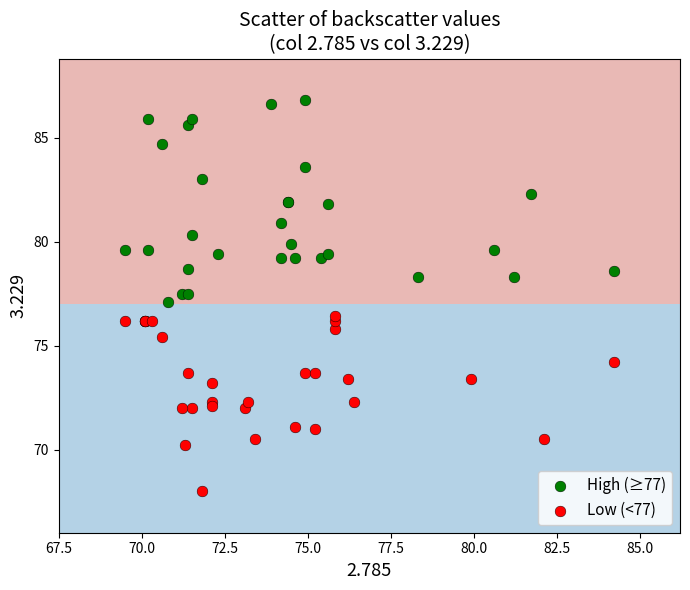

Which series has the widest spread of Y values?

High (≥77)